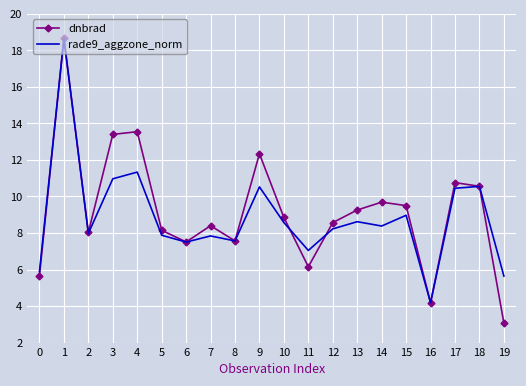

Which category has the highest value across all series?

1